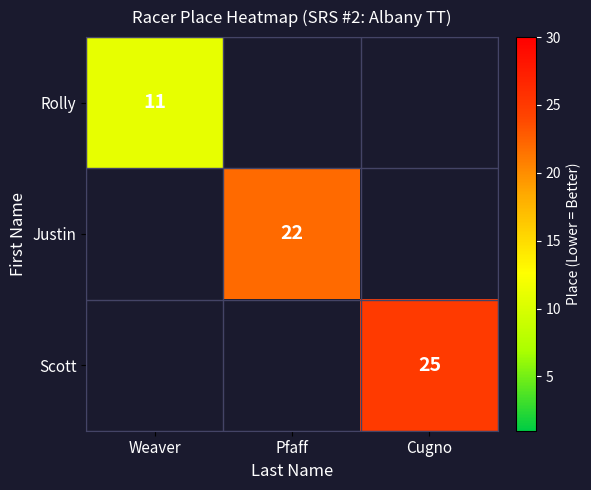

At which category does the chart reach its minimum across all series?

Weaver